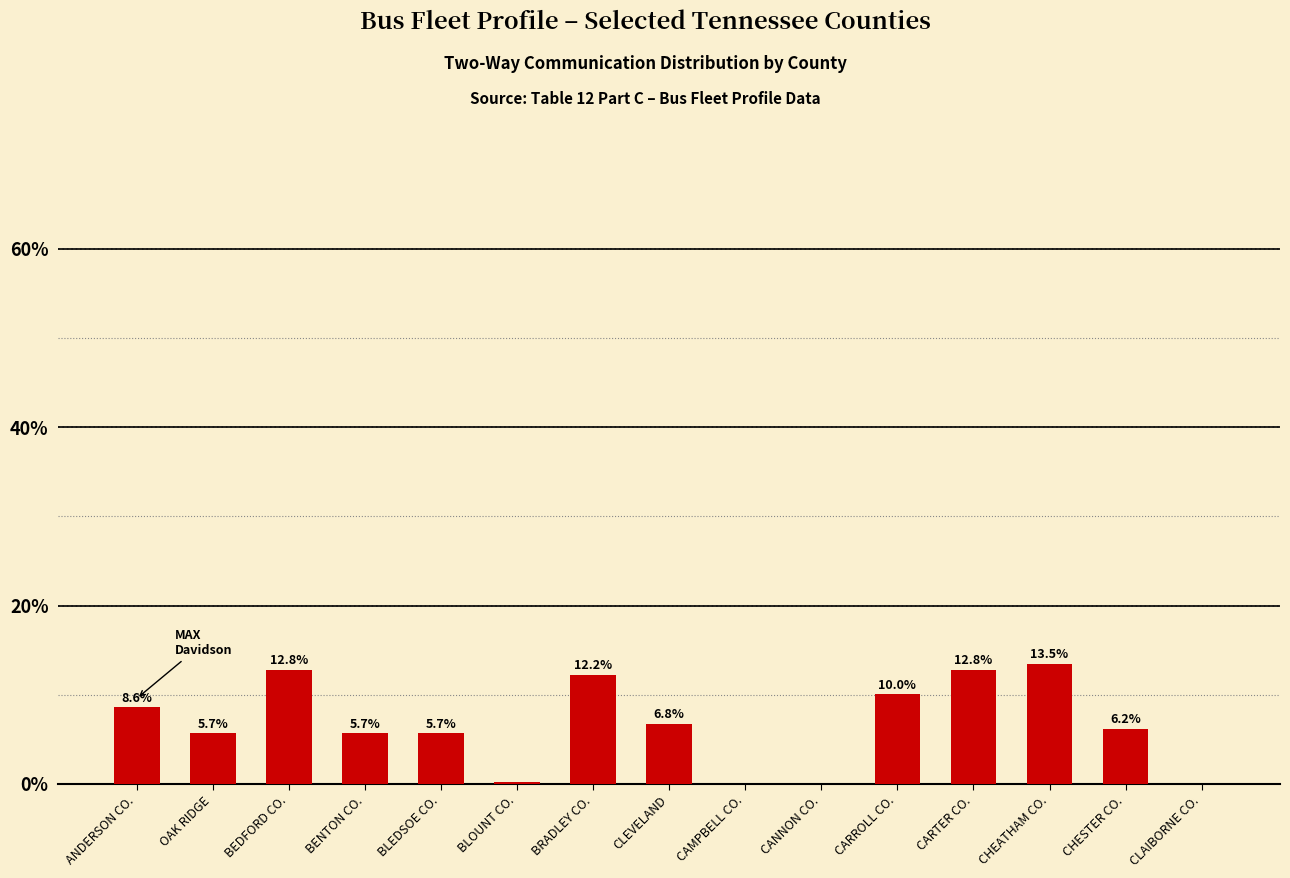

Where is the data nearest to the value 6?

CHESTER CO.